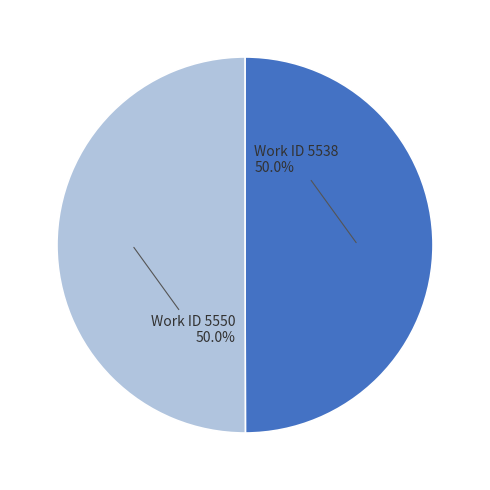

Count the number of slices in the pie.

2